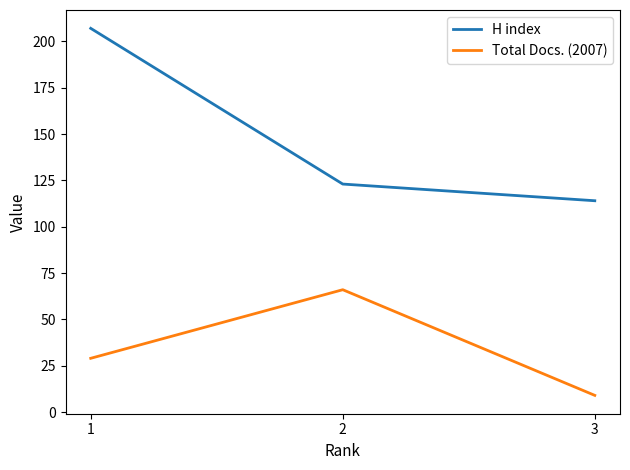

What is the spread (max minus min) of values at 2?

57